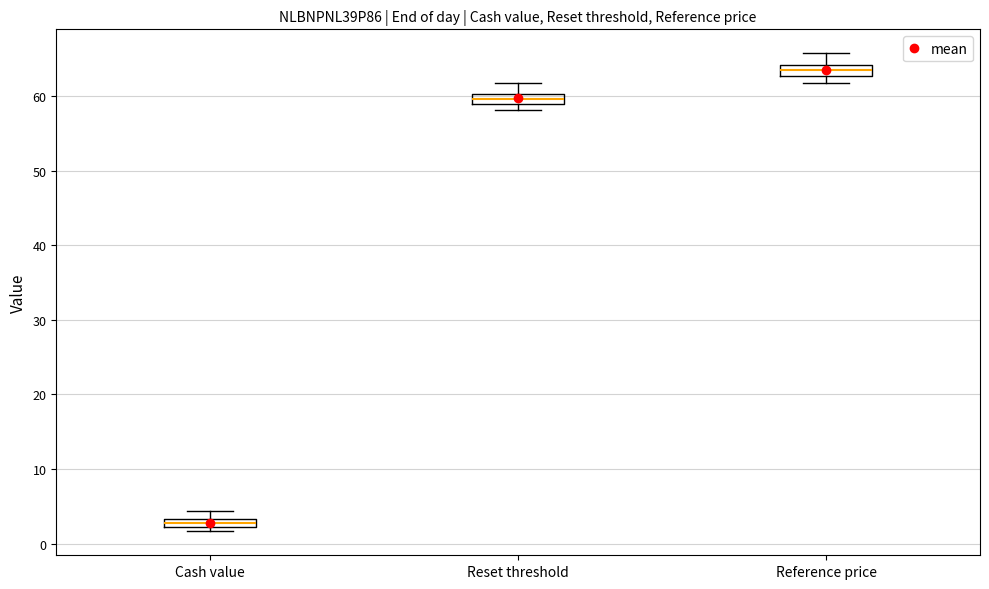

Where is the upper edge of the box for Reference price on the y-axis? The values are not printed on the chart, so give them approximately, as read against the axis.

64